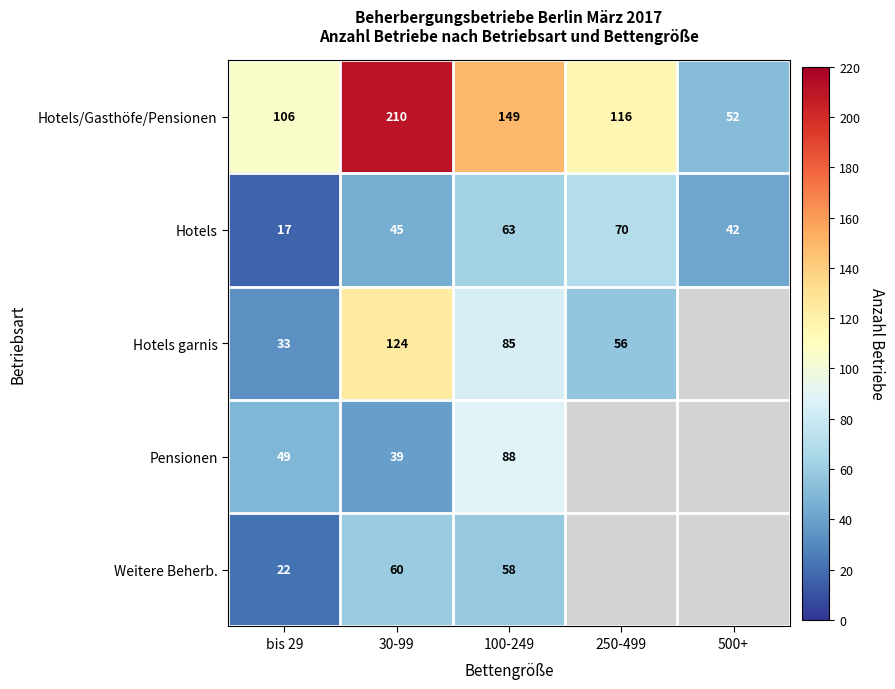

What is the difference between the Pensionen values at 100-249 and bis 29?

39